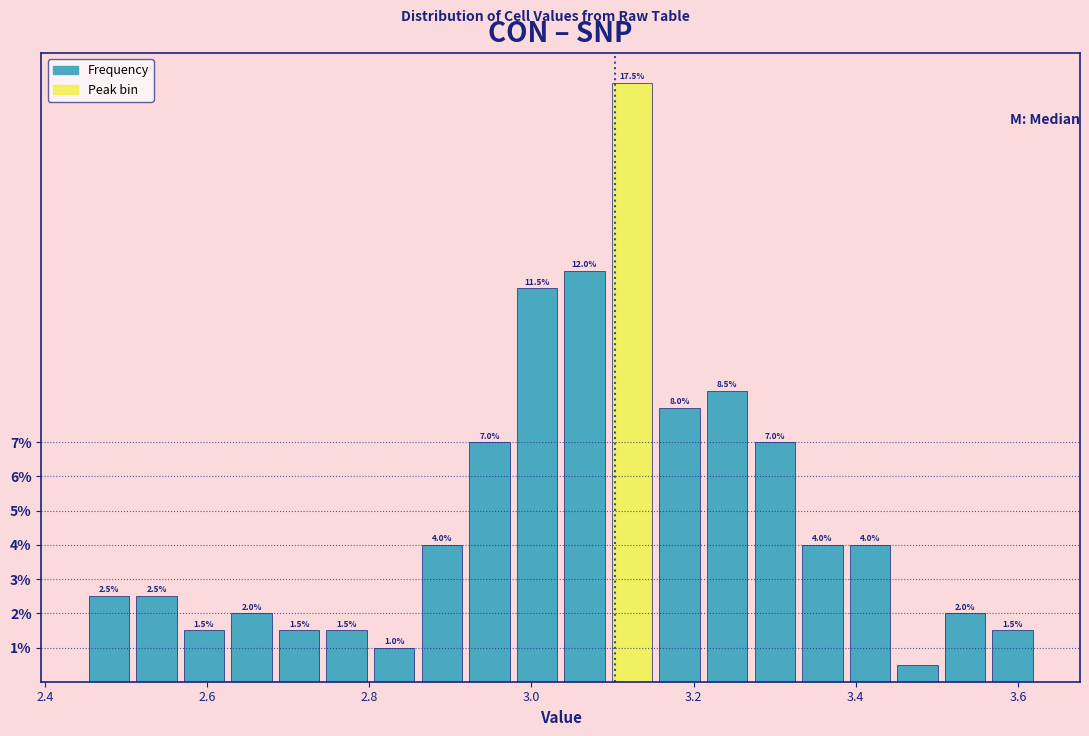

Around what value on the x-axis is the tallest bar? Give the approximate position of its centre, as read against the axis.

3.12